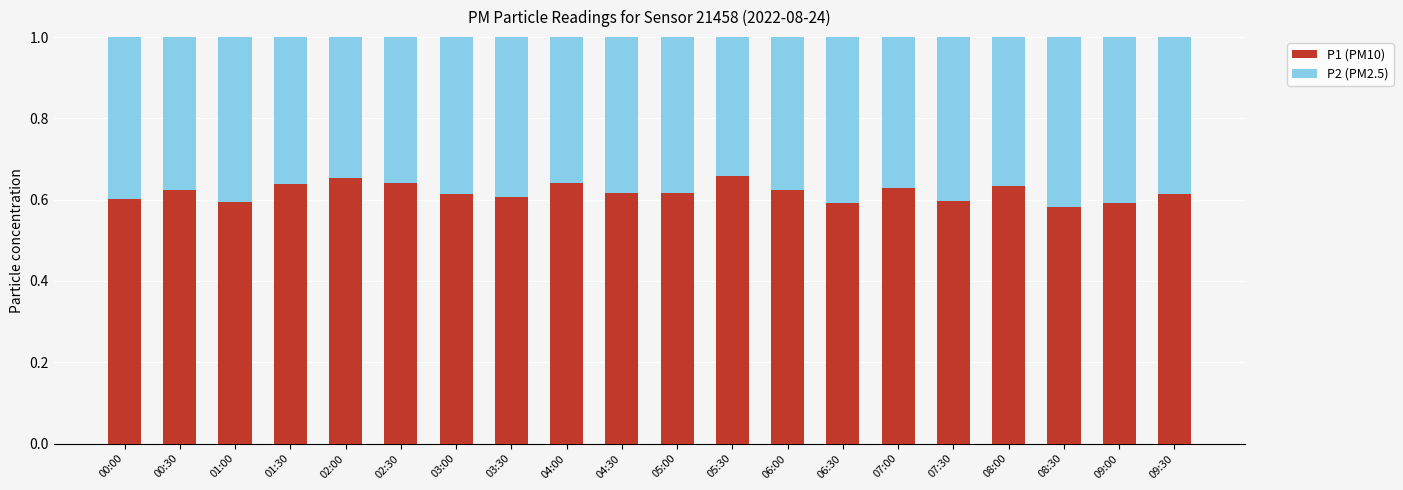

Count the P1 (PM10) values in the range 0 to 1.

20